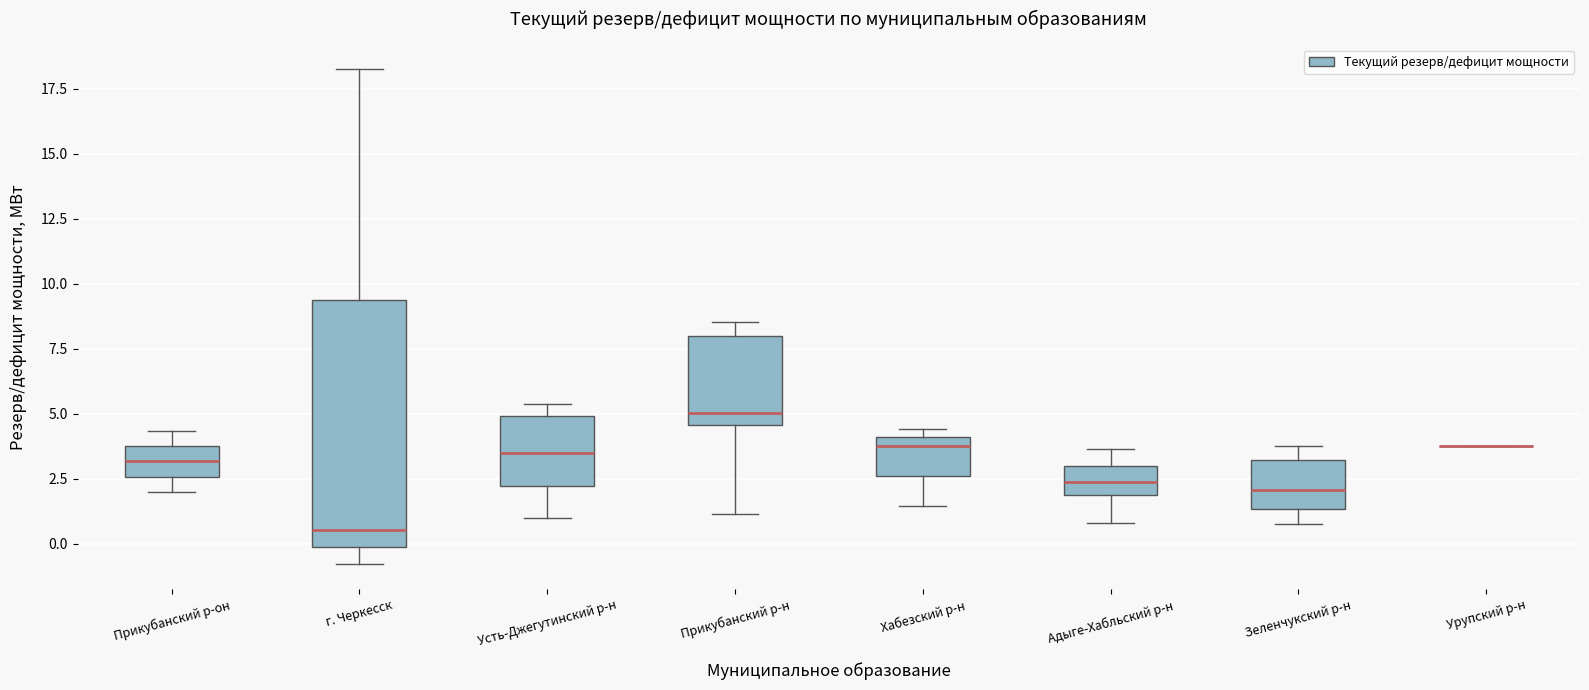

Reading left to right, read every box against the y-axis: the position of its median line, the range the box covers, and the ends of its whiskers. The values are not printed on the chart, so give them approximately, as read against the axis.

Прикубанский р-он: median 3.0, box 2.5 to 4.0, whiskers 2.0 to 4.5
г. Черкесск: median 0.5, box 0.0 to 9.5, whiskers -1.0 to 18.0
Усть-Джегутинский р-н: median 3.5, box 2.0 to 5.0, whiskers 1.0 to 5.5
Прикубанский р-н: median 5.0, box 4.5 to 8.0, whiskers 1.0 to 8.5
Хабезский р-н: median 4.0 (just below the box's upper edge), box 2.5 to 4.0, whiskers 1.5 to 4.5
Адыге-Хабльский р-н: median 2.5, box 2.0 to 3.0, whiskers 1.0 to 3.5
Зеленчукский р-н: median 2.0, box 1.5 to 3.0, whiskers 1.0 to 4.0
Урупский р-н: box collapsed to a line at 4.0, whiskers 4.0 to 4.0